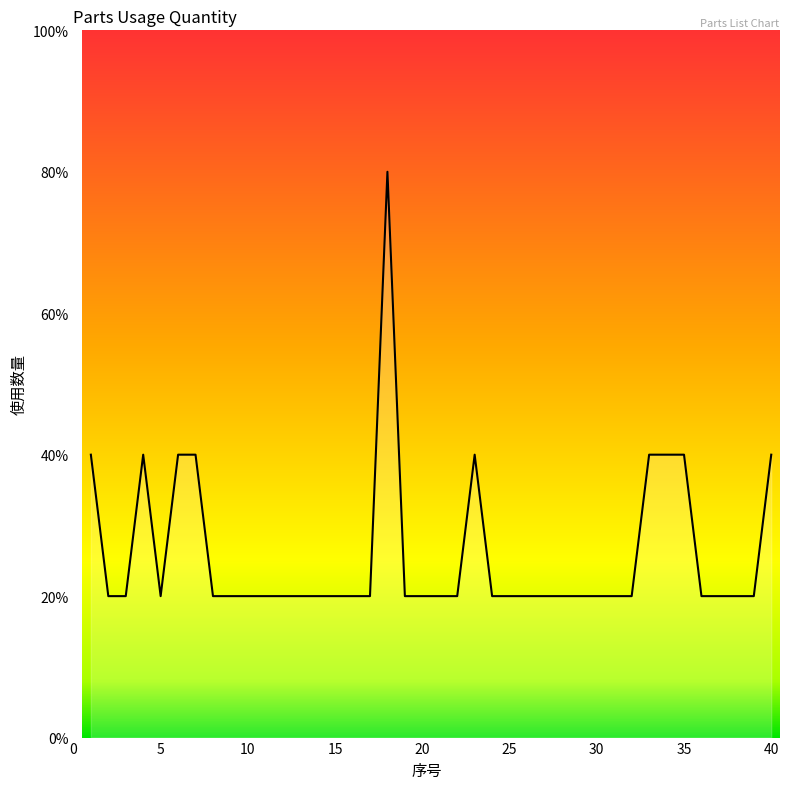

Is this an area chart (filled region under the line)?

Yes